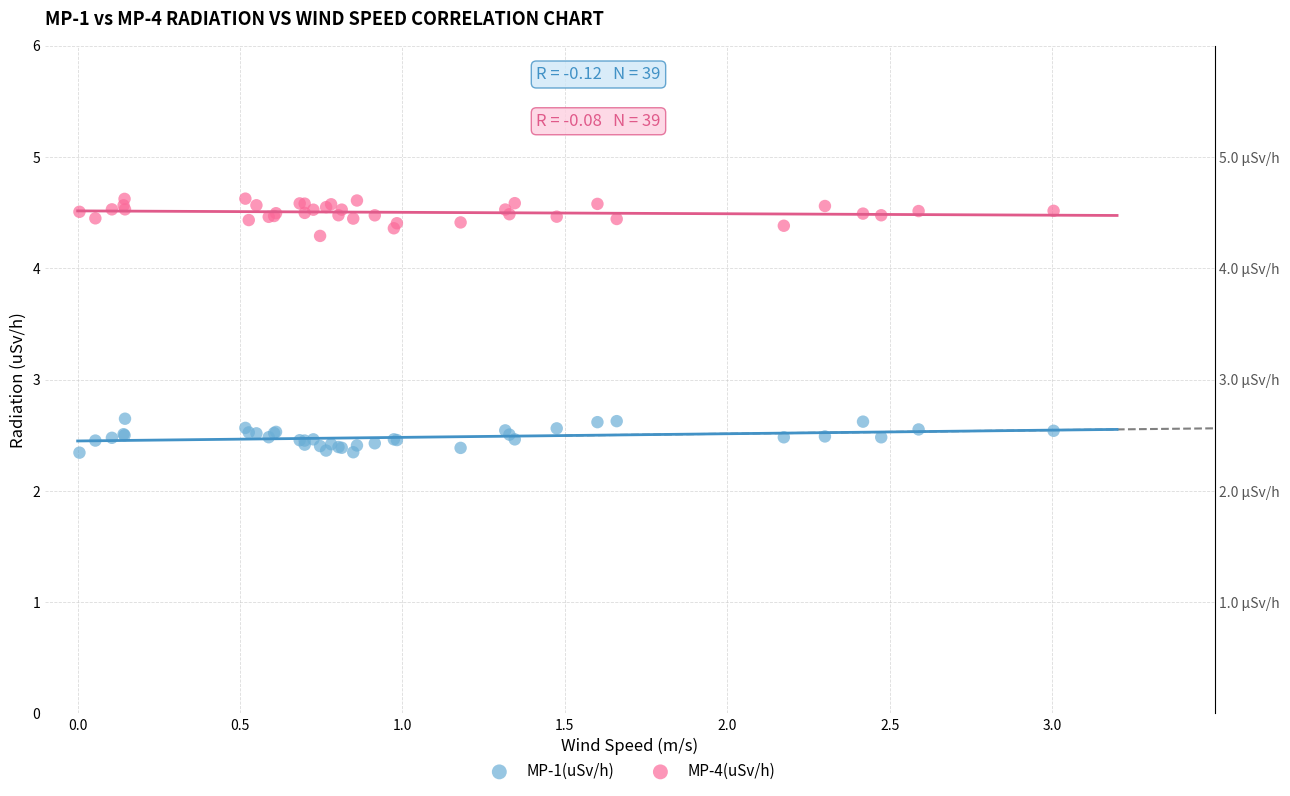

Which series contains the highest Y value?

MP-4(uSv/h)